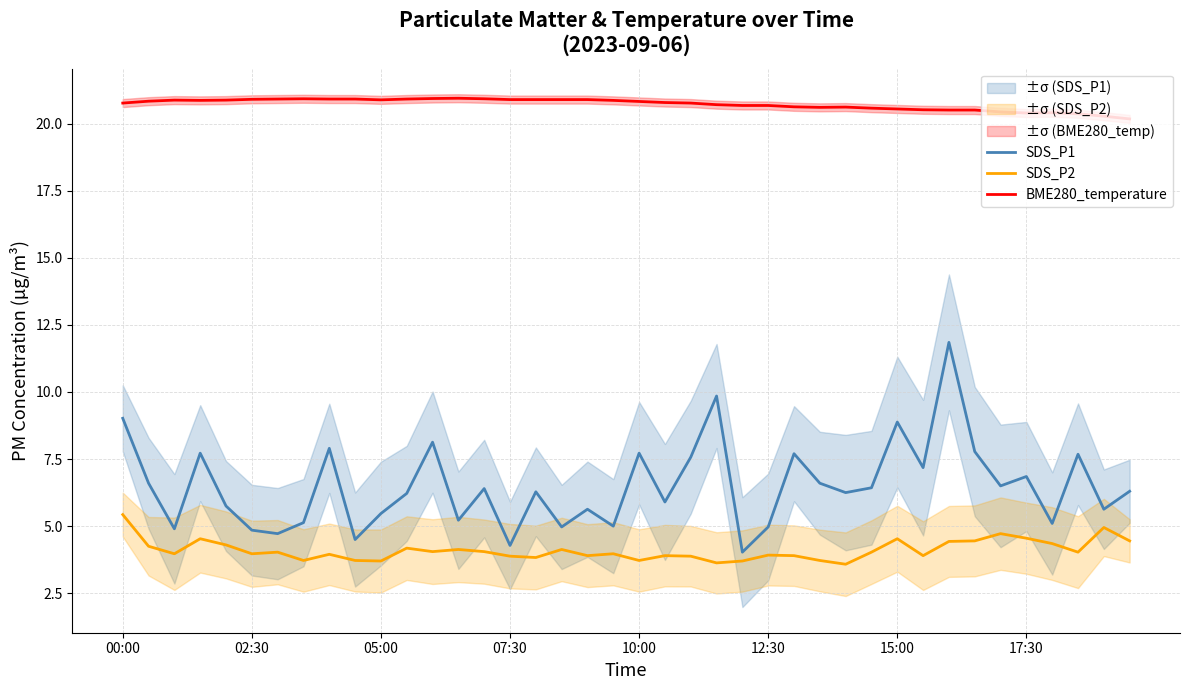

At which label does SDS_P2 reach its peak?

00:00